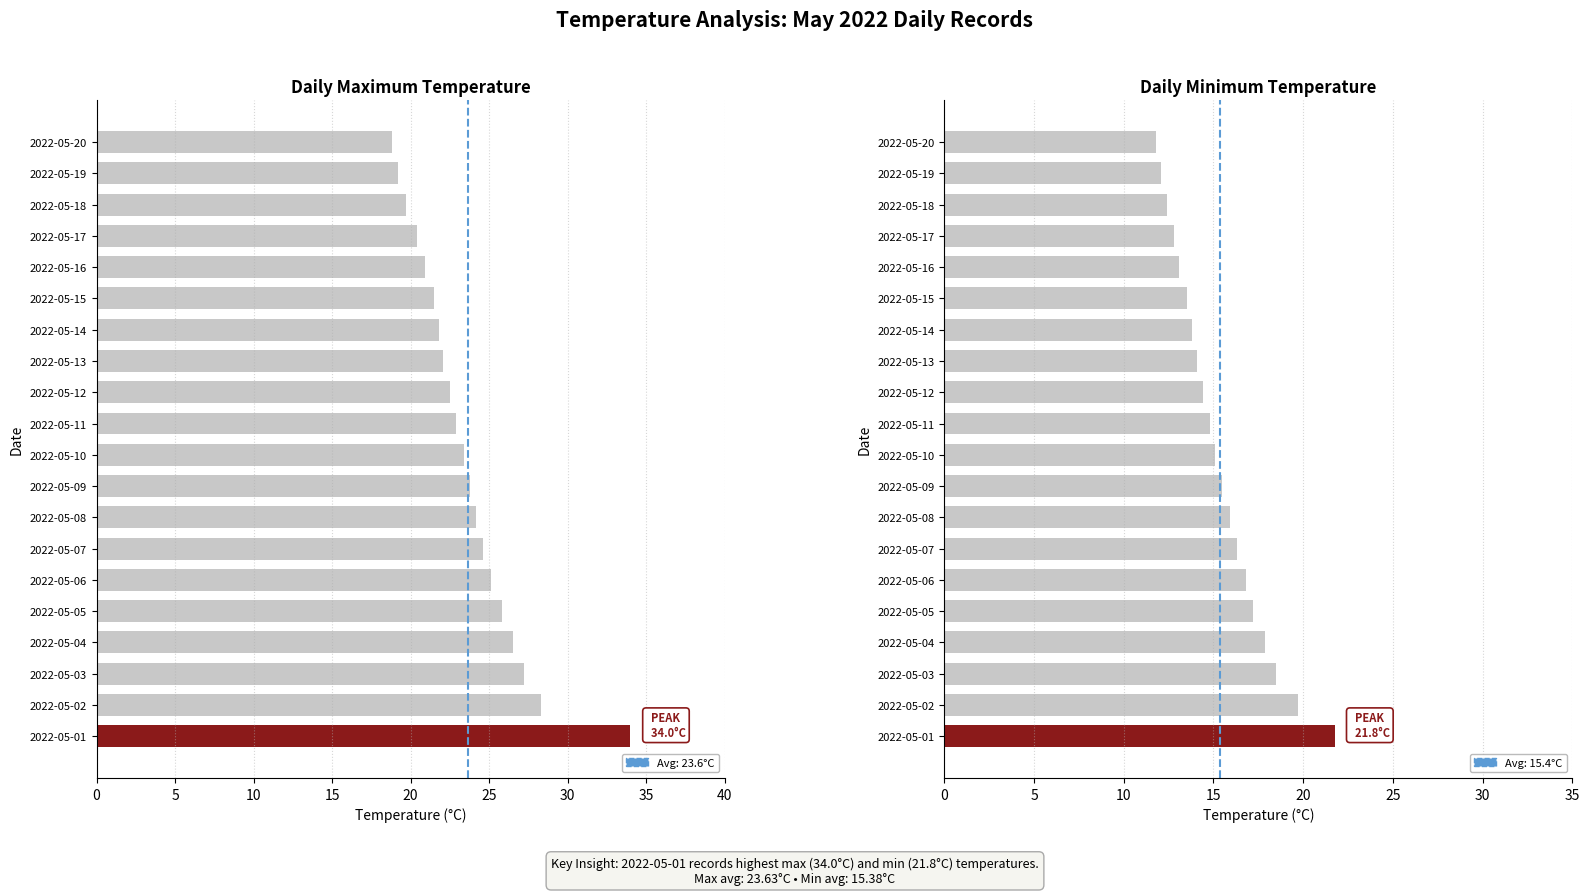

Which series has the largest range (max minus min)?

Max Temp